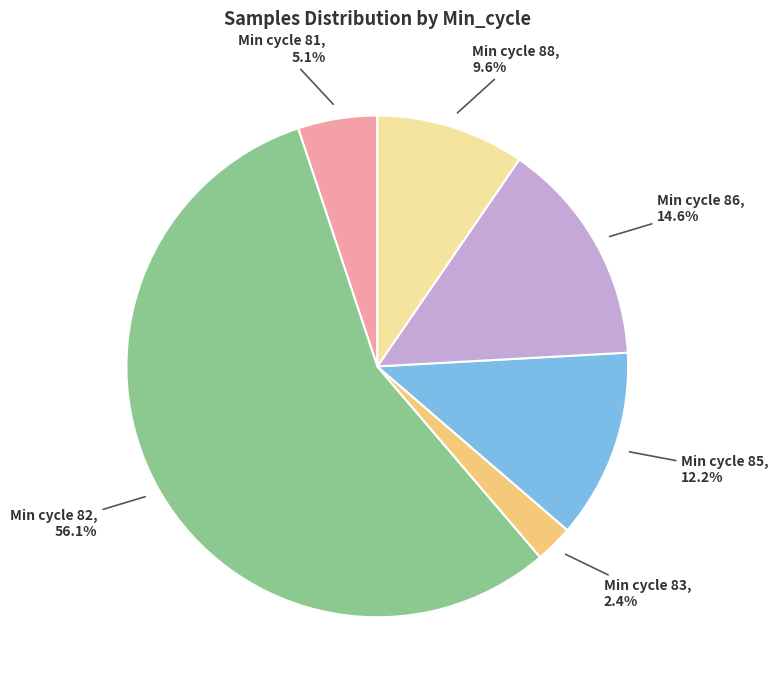

Is there a majority slice in this chart?

Yes